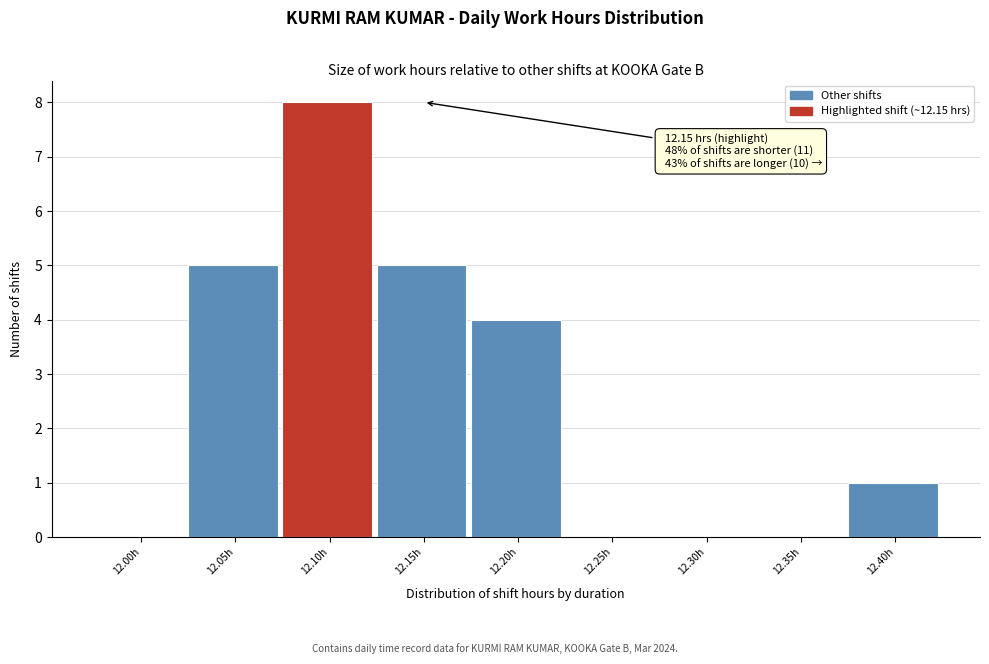

Reading left to right, list all the values displayed in this chart.

12.00h=0	12.05h=5	12.10h=8	12.15h=5	12.20h=4	12.25h=0	12.30h=0	12.35h=0	12.40h=1